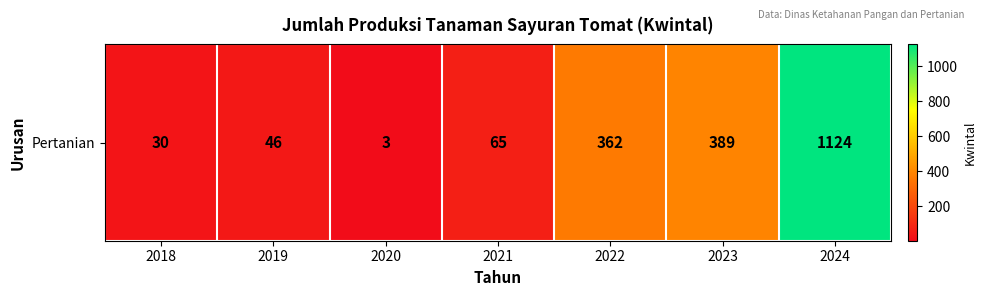

List the labels in order of value, largest first.

2024, 2023, 2022, 2021, 2019, 2018, 2020